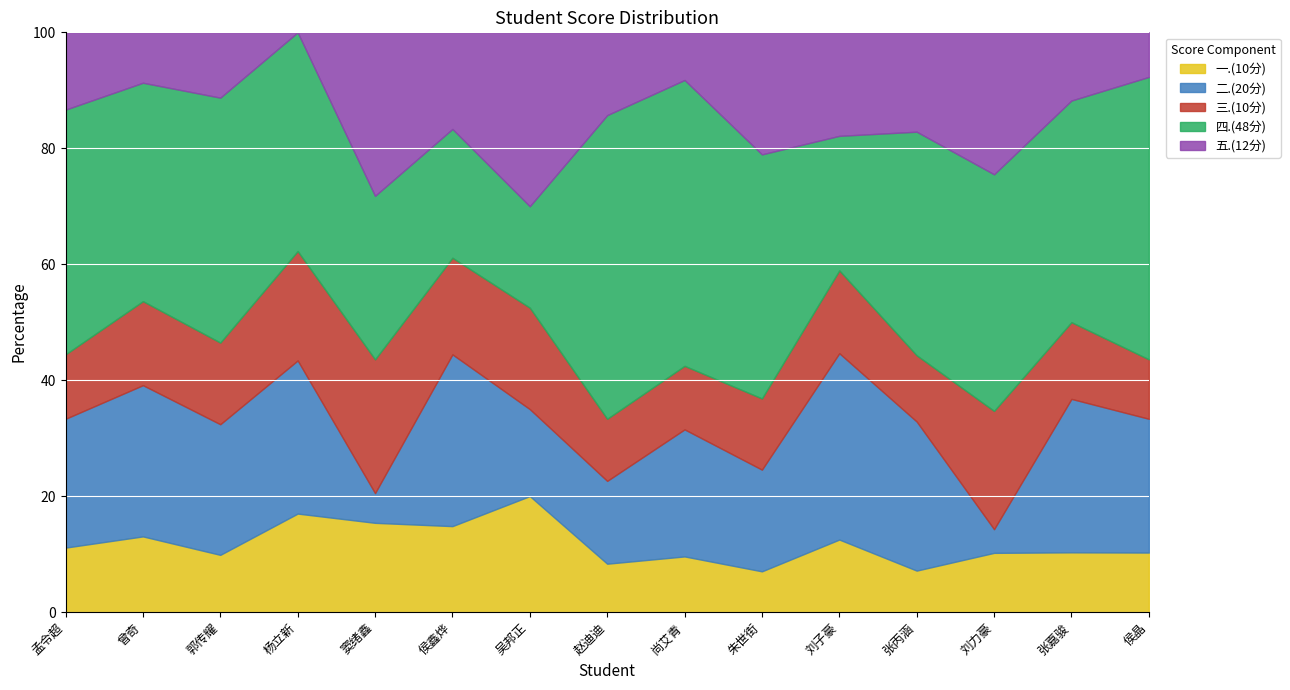

Count the number of categories in the chart.

15